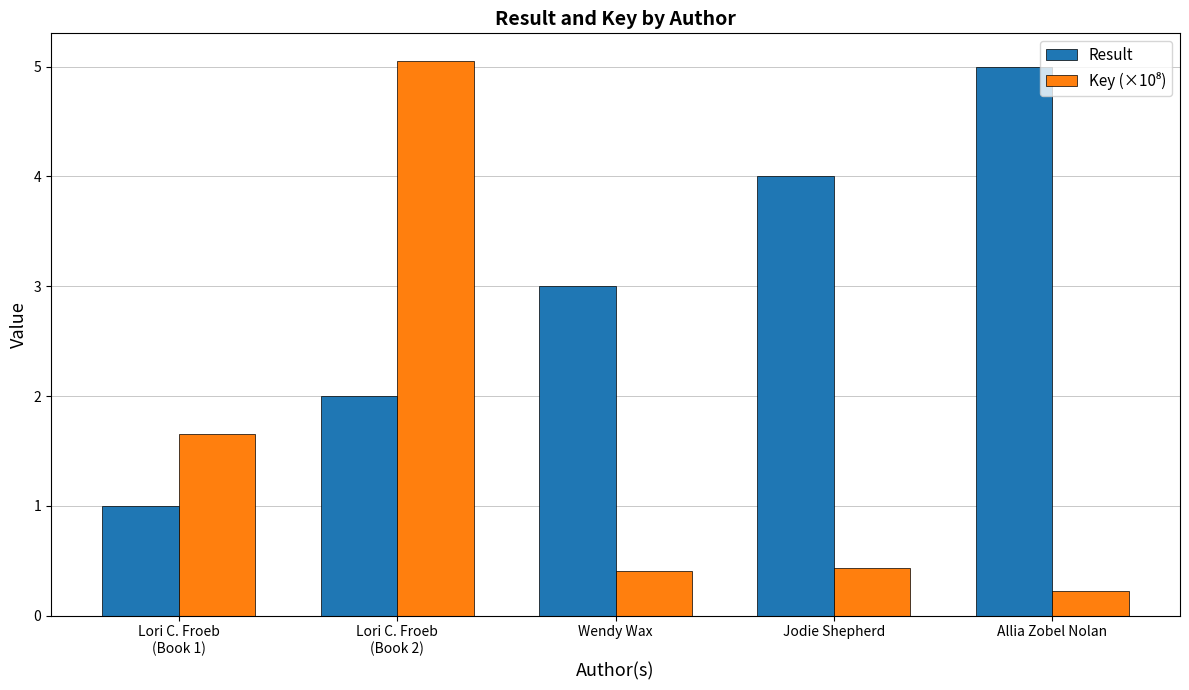

What value does the Result series have at Jodie Shepherd?

4.0